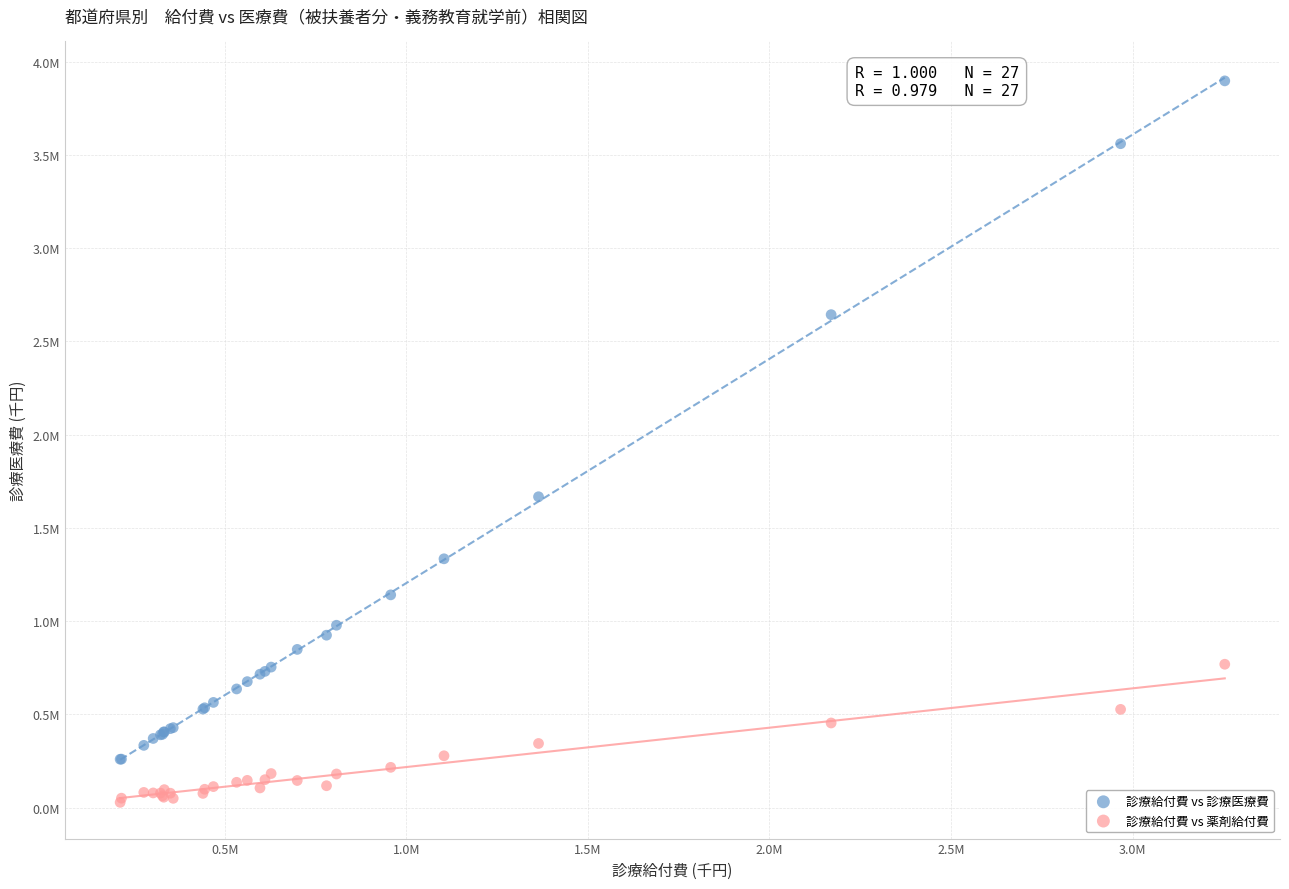

Which series reaches the minimum Y coordinate?

診療給付費 vs 薬剤給付費